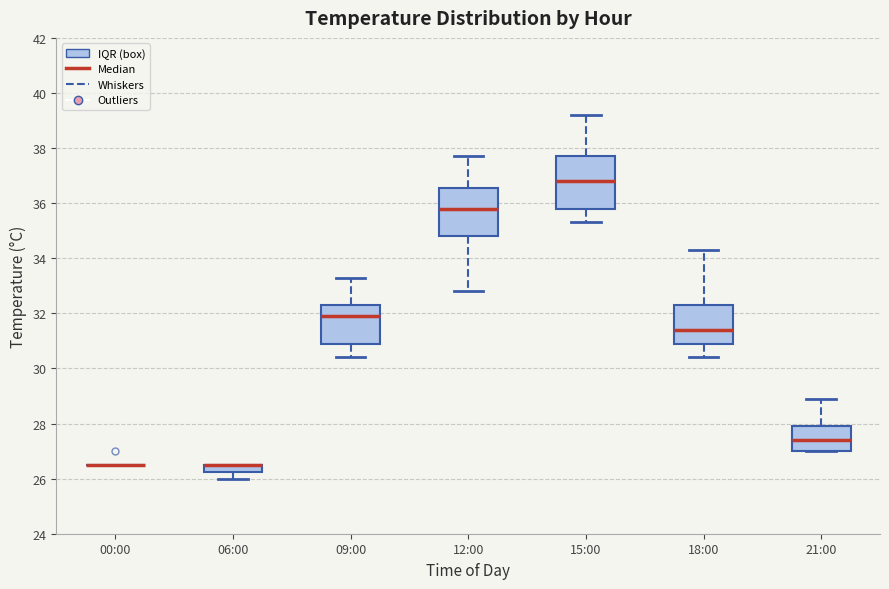

Where does the upper whisker of the box for 09:00 end on the y-axis? The values are not printed on the chart, so give them approximately, as read against the axis.

33.4